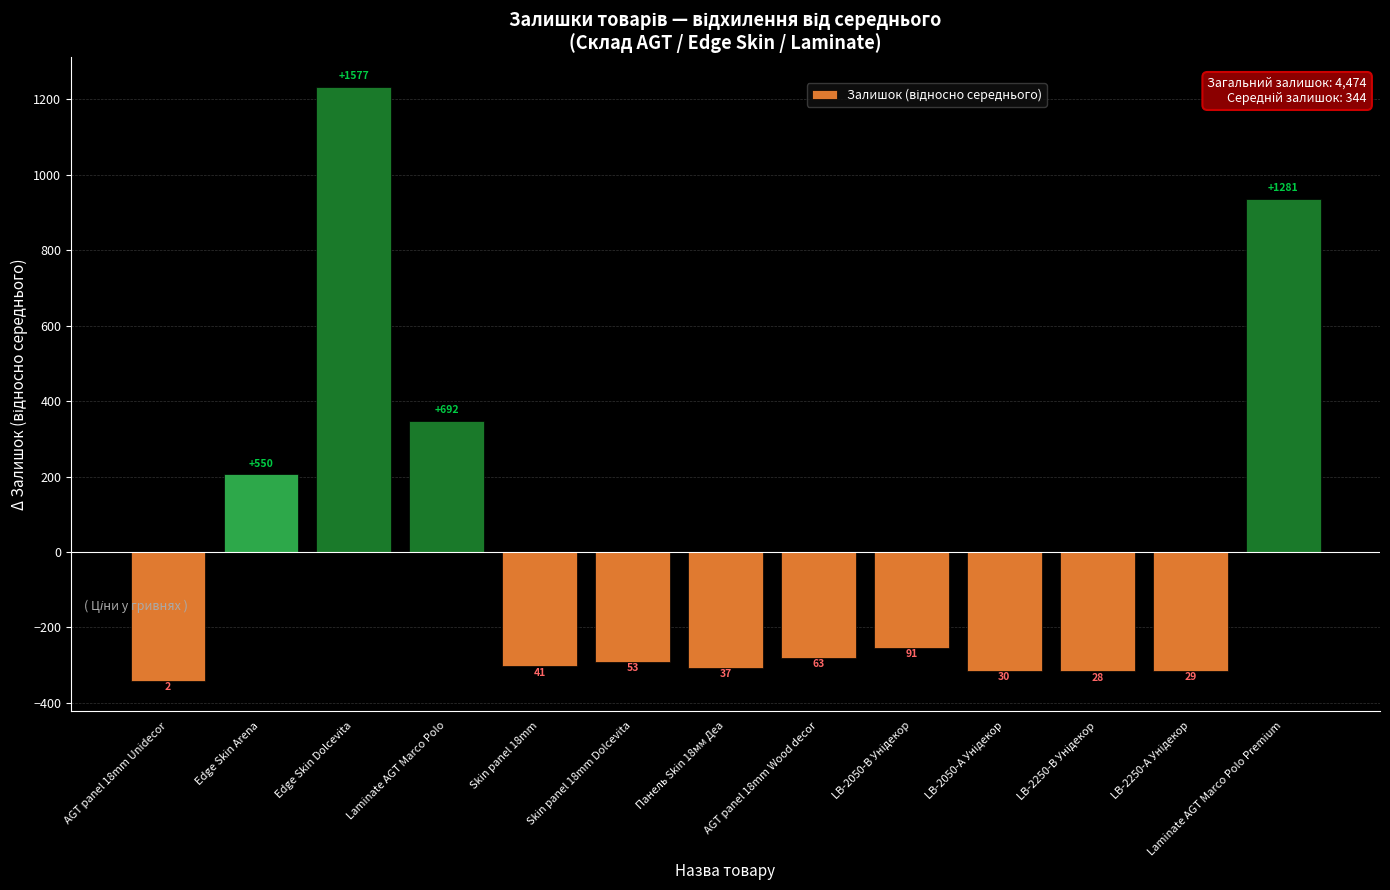

Is it true that the value at LB-2050-А Унідекор is -314.2?

True